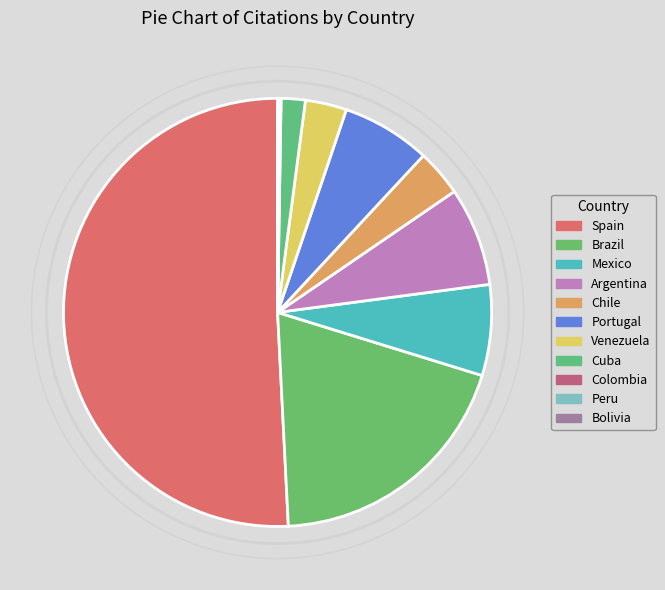

To the nearest percent, what is the difference between the largest and smallest slice percentages?

51%